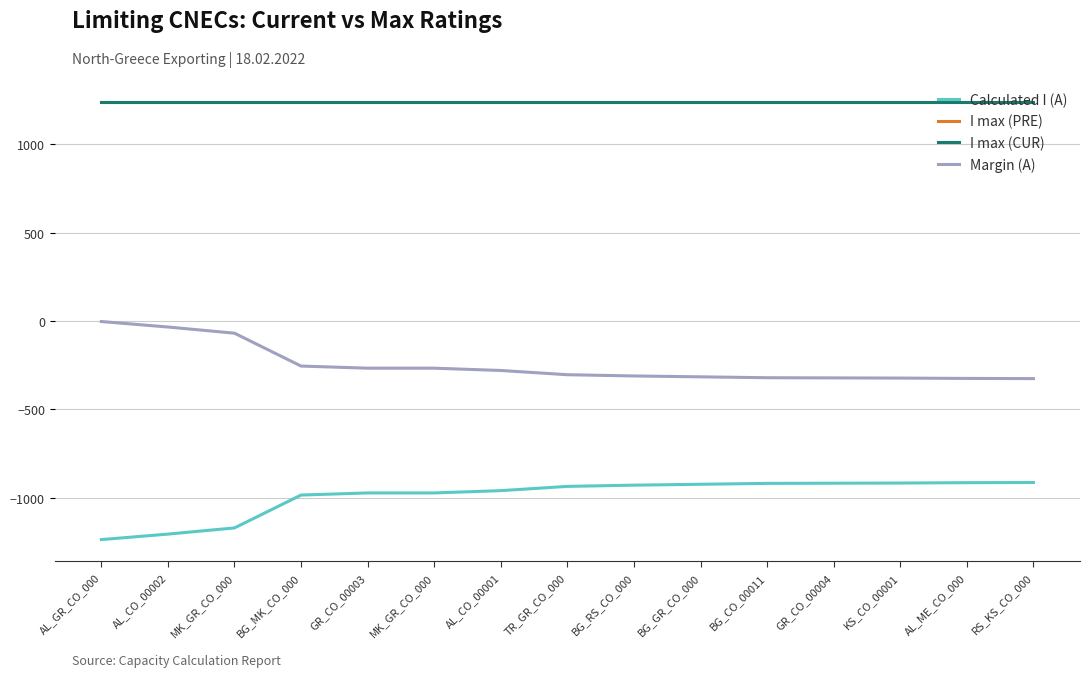

True or false: Margin (A) and I max (PRE) cross at least once.

False